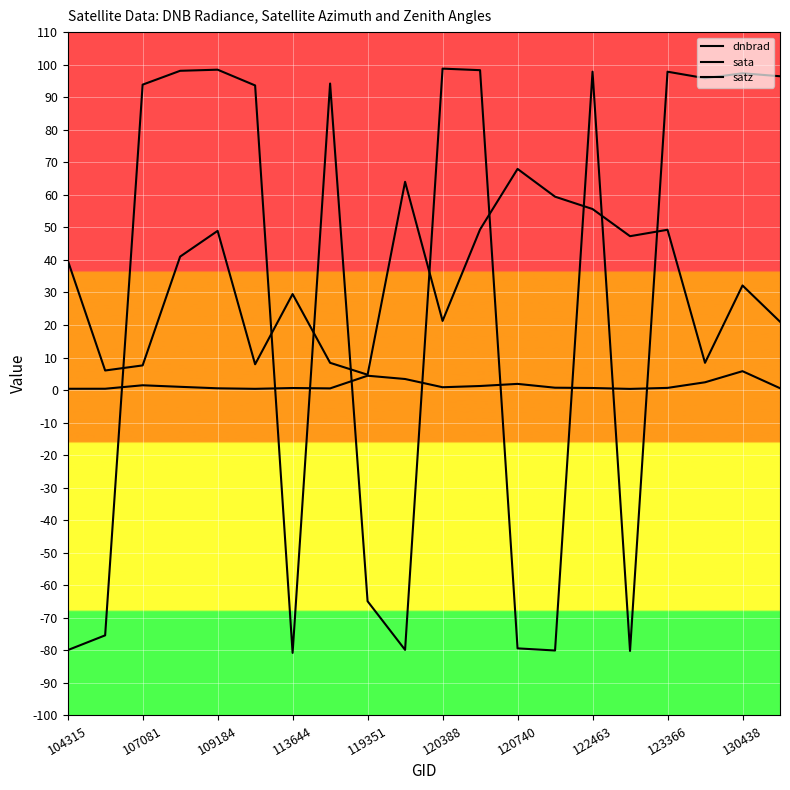

Does the chart display data point markers on the line(s)?

No